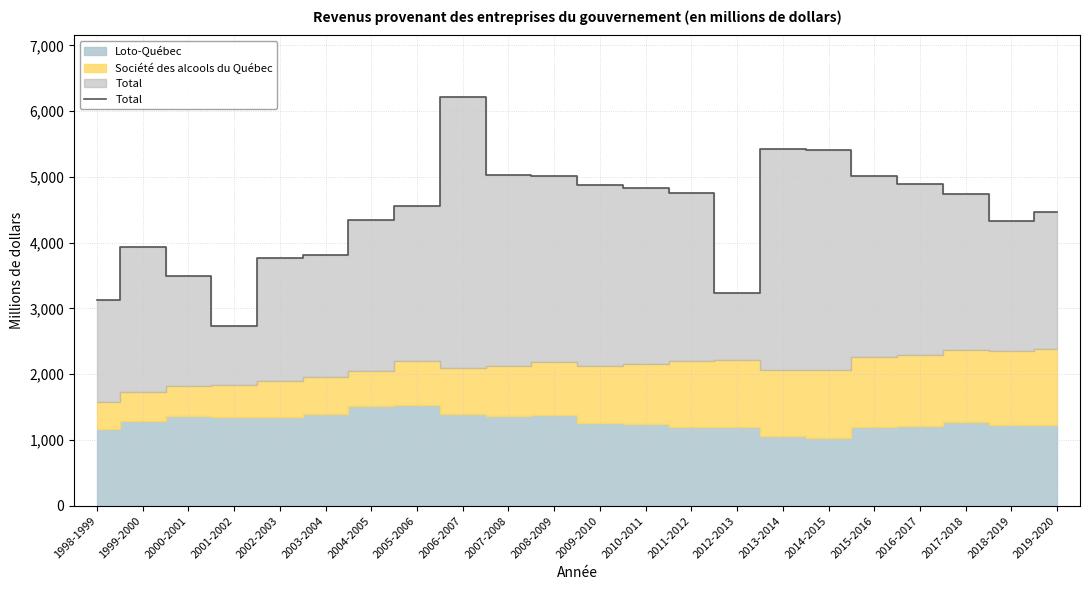

How many points are lower than both their immediate neighbors (excluding endpoints)?

3